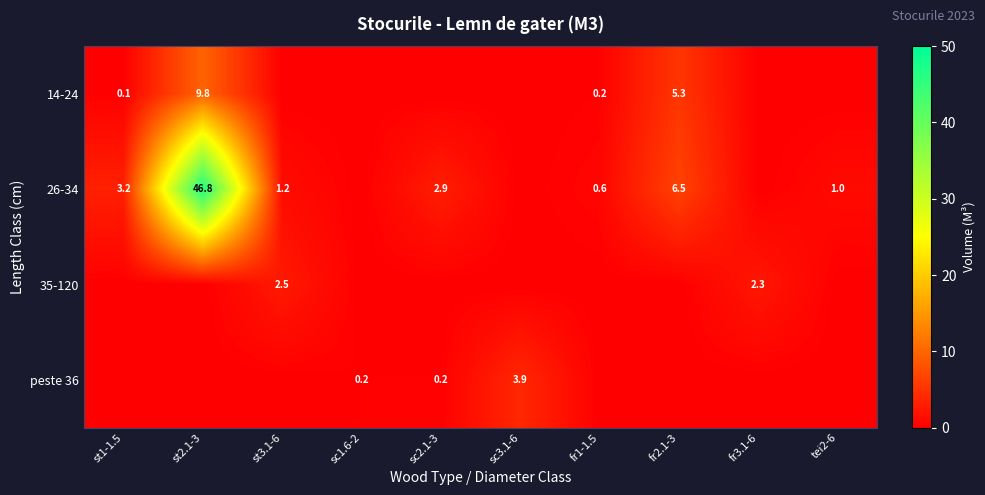

True or false: 26-34 has a value of 0.2 at tei2-6.

False